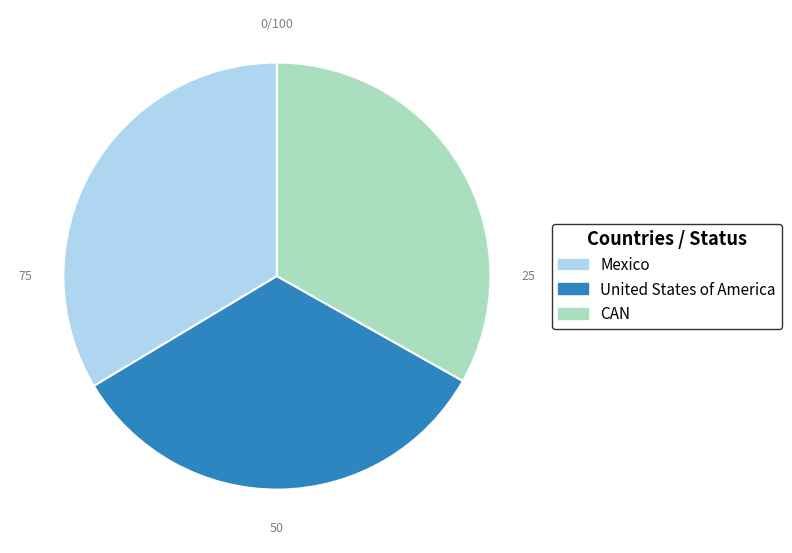

Approximately how many times larger is the value at CAN compared to Mexico?

1.0